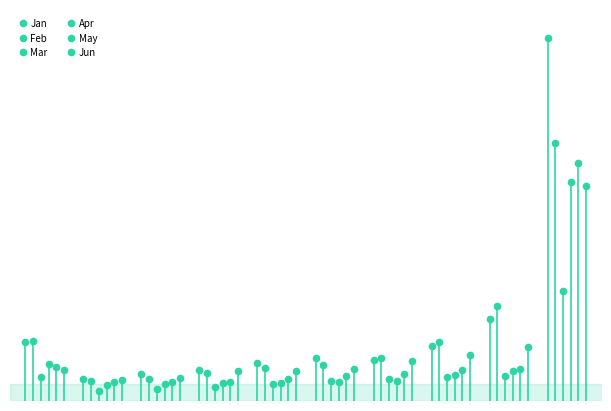

True or false: Apr has a value of 0.0 at 6.

False